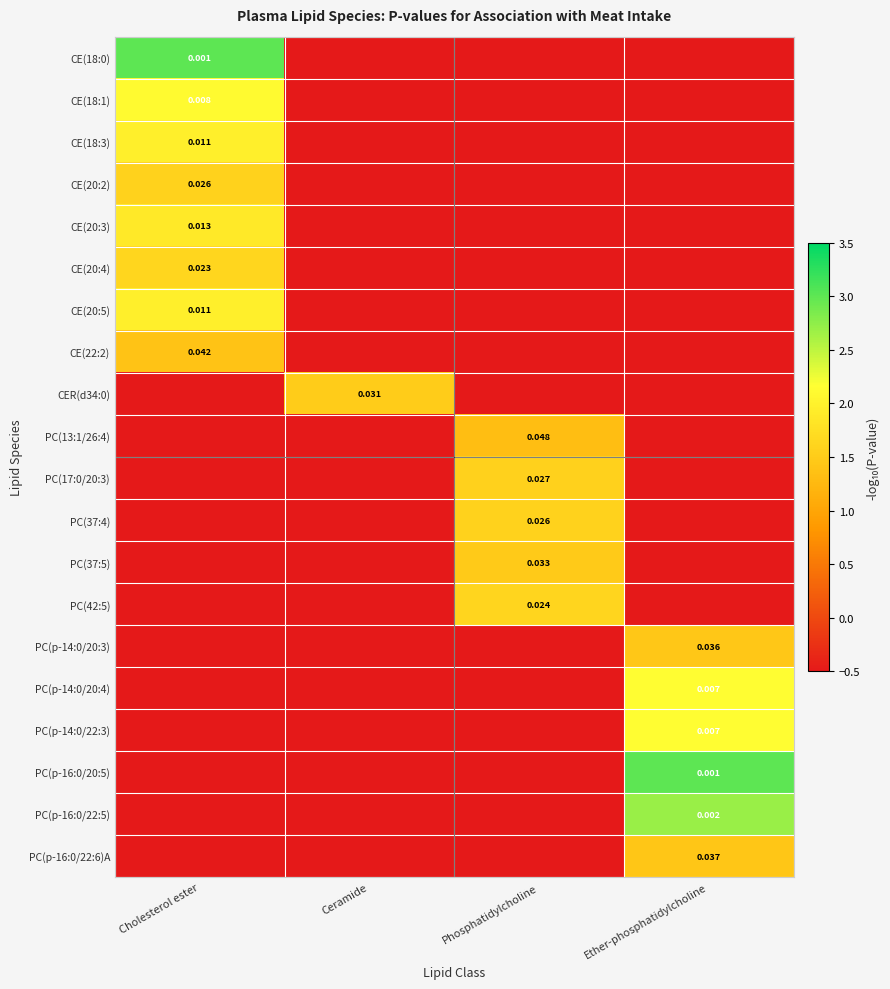

How many data points in PC(37:5) are above 0?

1